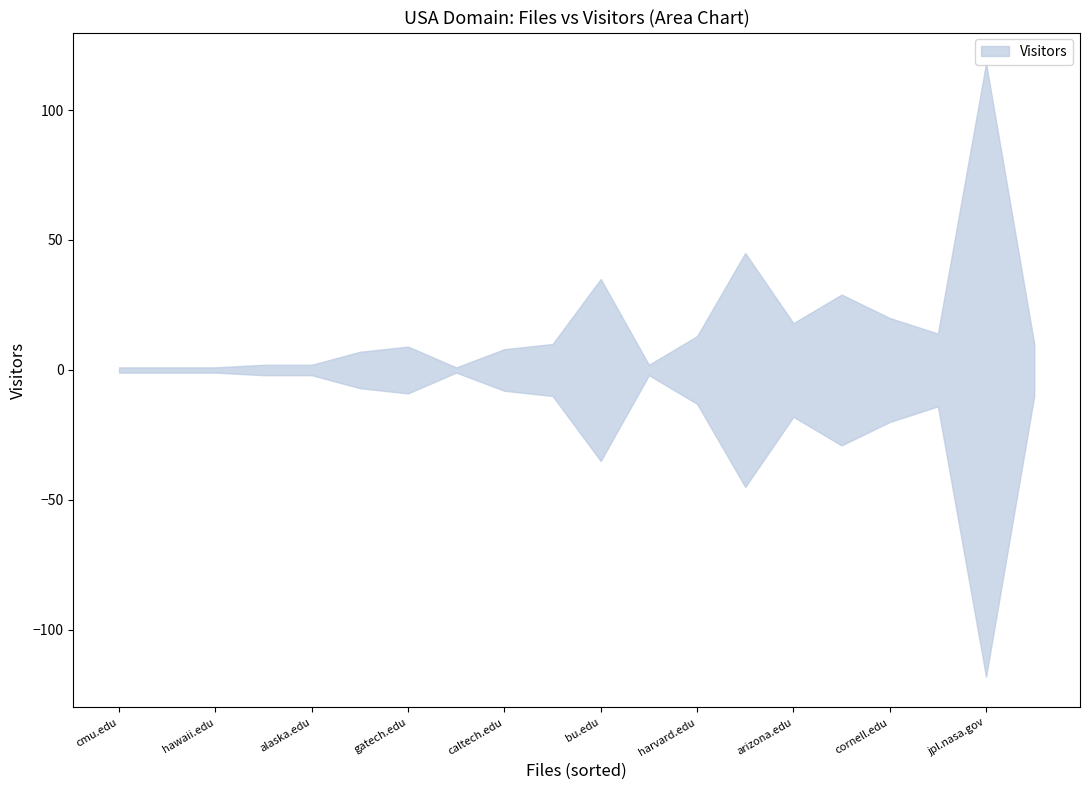

How many data points does each series have?

20